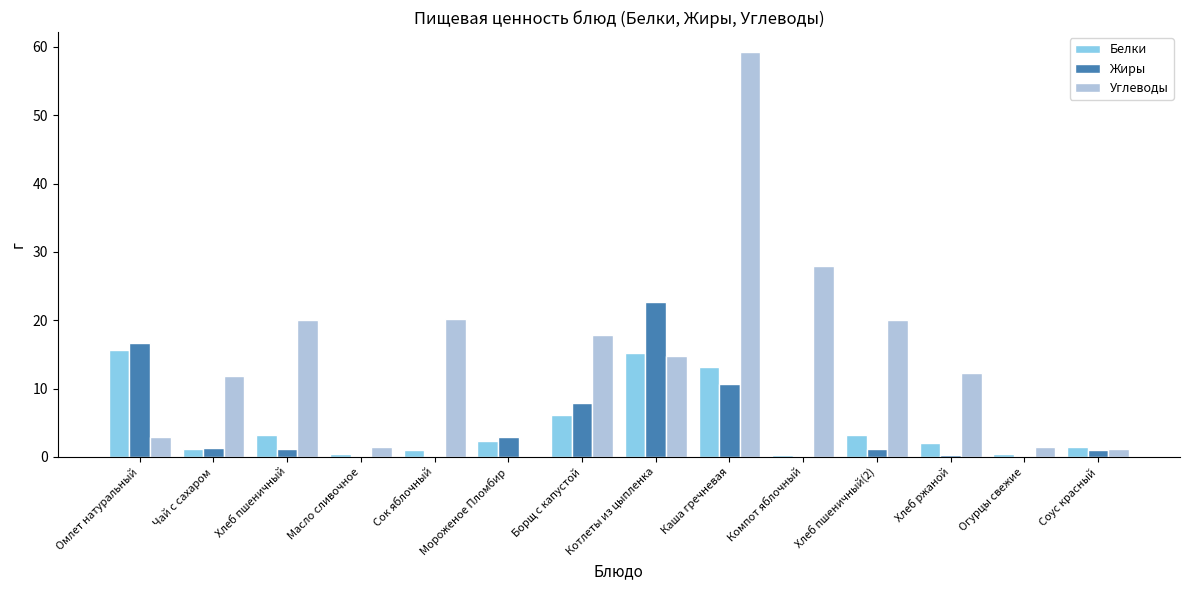

What is the maximum value for Жиры?

22.6